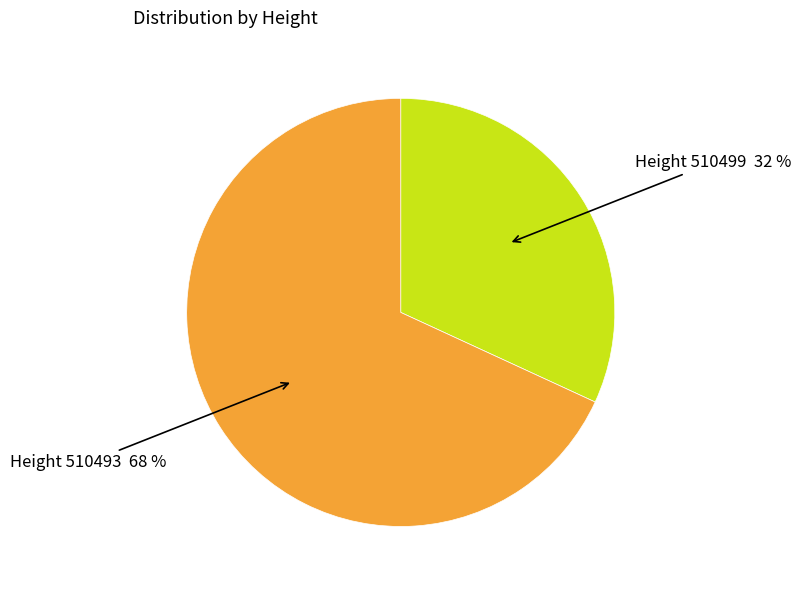

Which slice represents more than half of the pie?

Height 510493